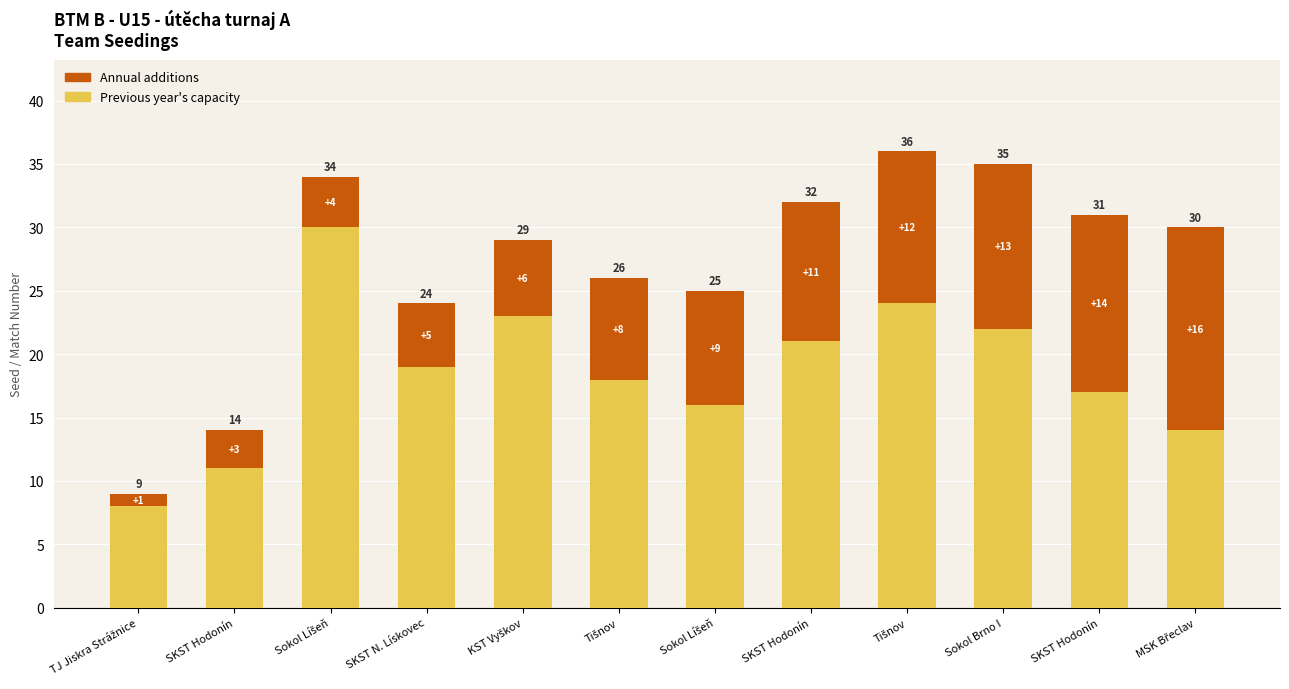

Are the bars horizontal?

No